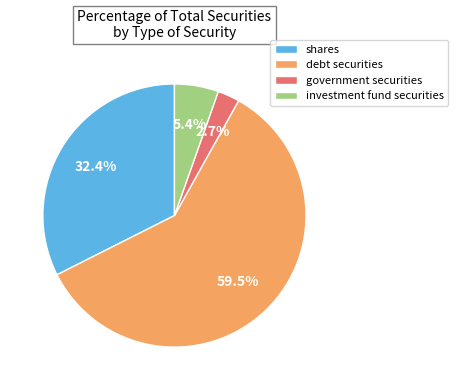

Is the sum of investment fund securities and debt securities greater than half?

Yes